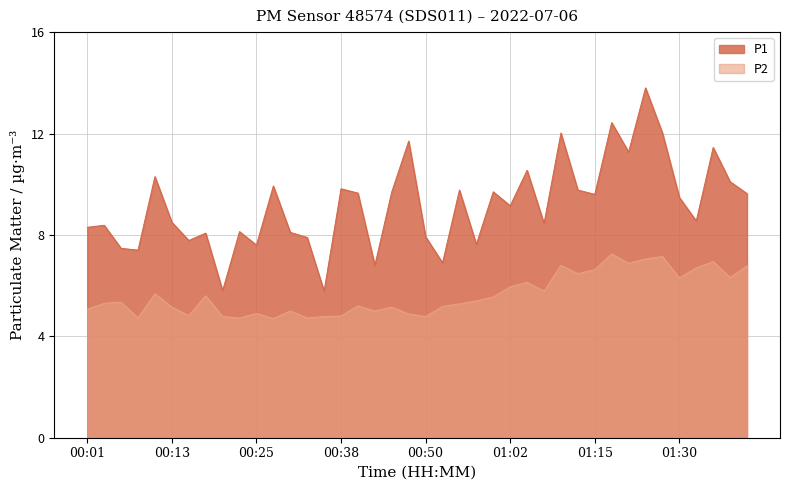

Reading left to right, extract all data points from this chart.

P1: 8.3	8.4	7.5	7.4	10.3	8.5	7.8	8.1	5.8	8.1	7.6	9.9	8.1	7.9	5.8	9.8	9.7	6.8	9.7	11.7	7.9	6.9	9.8	7.6	9.7	9.2	10.6	8.4	12.0	9.8	9.6	12.4	11.3	13.8	12.0	9.5	8.6	11.4	10.1	9.6
P2: 5.1	5.3	5.3	4.7	5.7	5.2	4.8	5.6	4.8	4.7	4.9	4.7	5.0	4.7	4.8	4.8	5.2	5.0	5.2	4.9	4.8	5.2	5.3	5.4	5.5	6.0	6.1	5.8	6.8	6.5	6.6	7.2	6.9	7.0	7.2	6.3	6.7	7.0	6.3	6.8